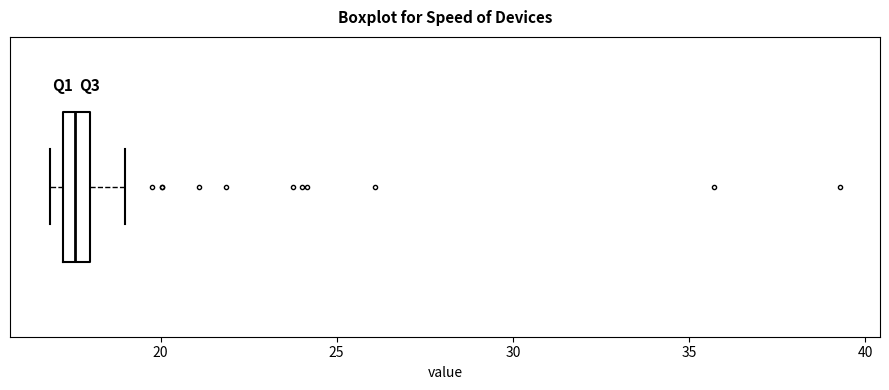

Where does the right whisker of the box end on the x-axis? The values are not printed on the chart, so give them approximately, as read against the axis.

19.0